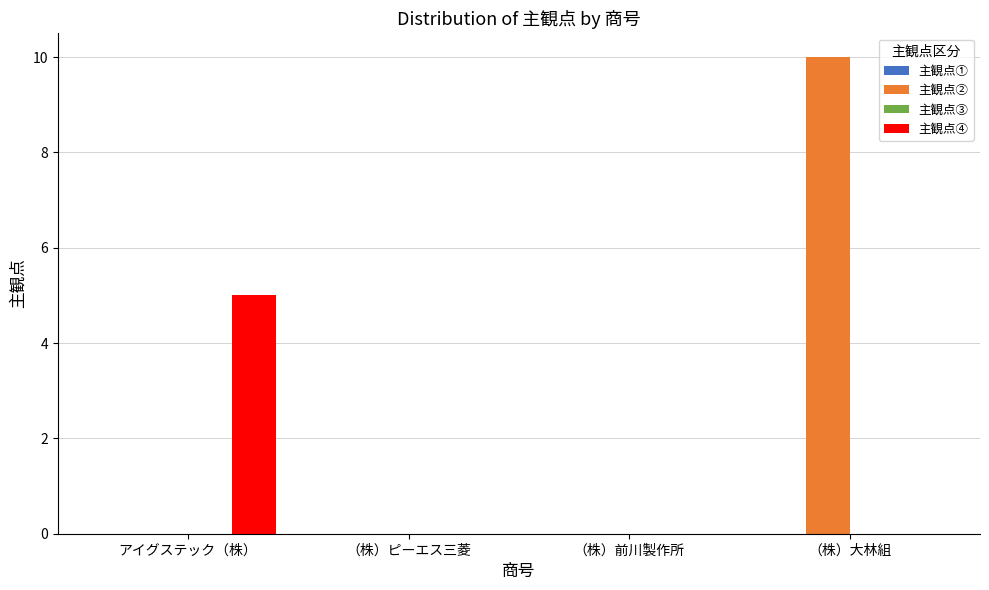

Which series has the largest total across all categories?

主観点②